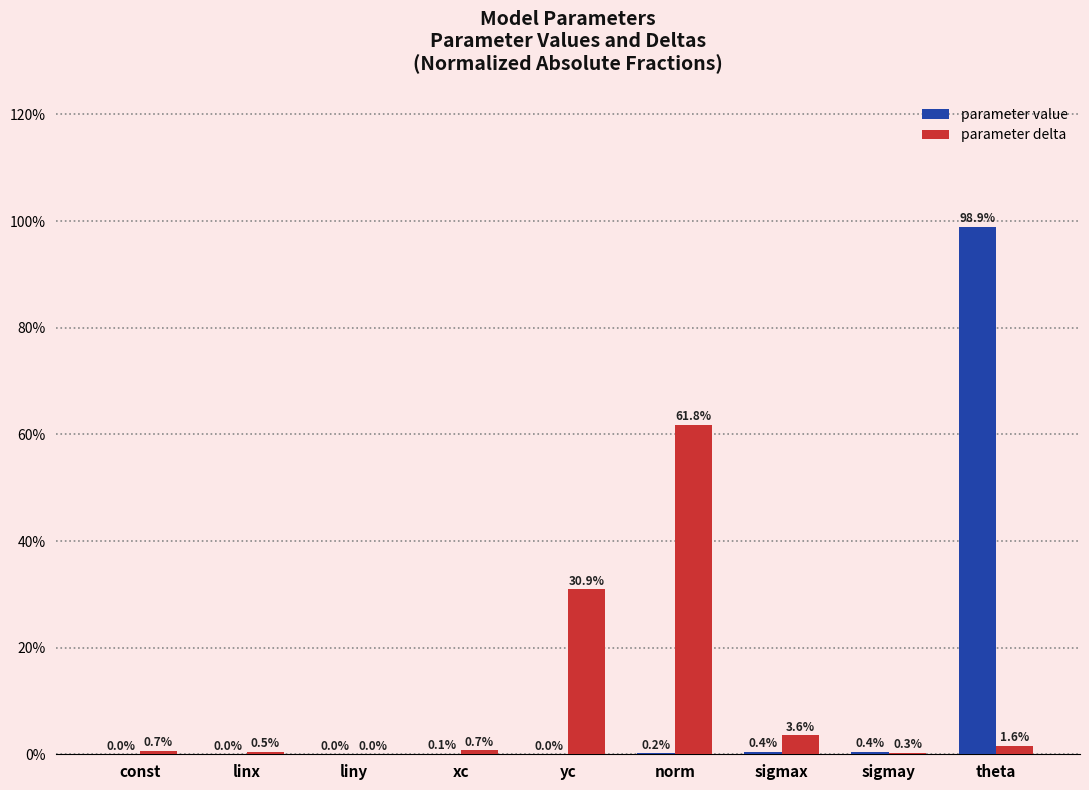

The parameter value series shows 98.9 at theta. True or false?

True